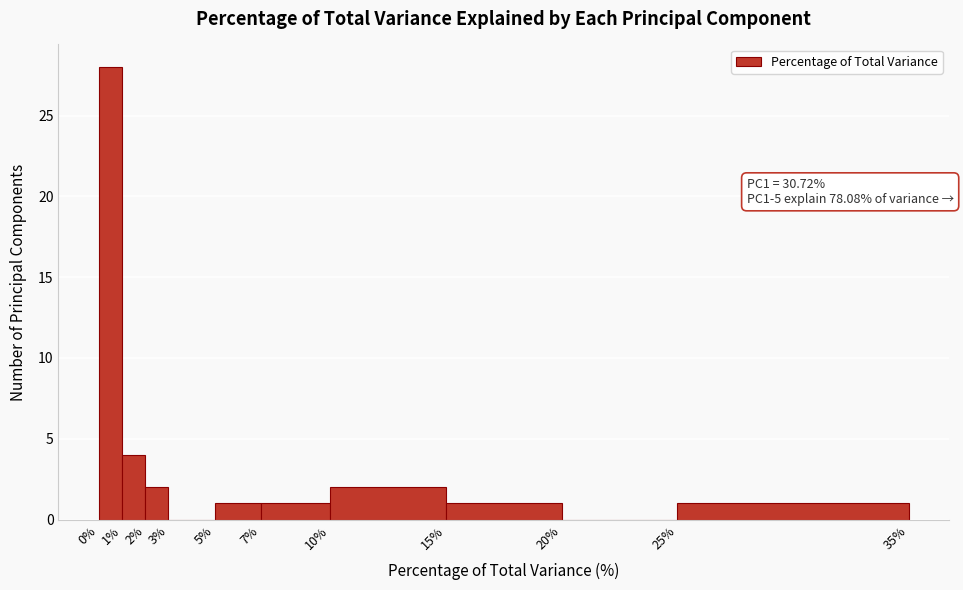

Over which range of the x-axis is the bar tallest?

0% to 1%